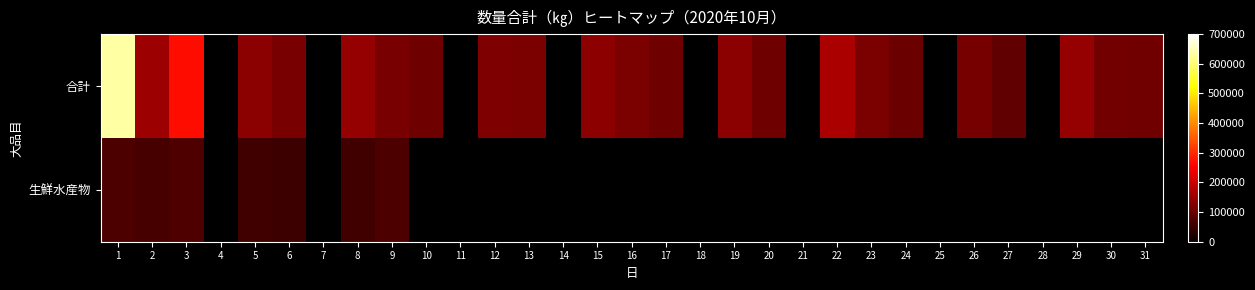

How many positive values does the 合計 series have?

23